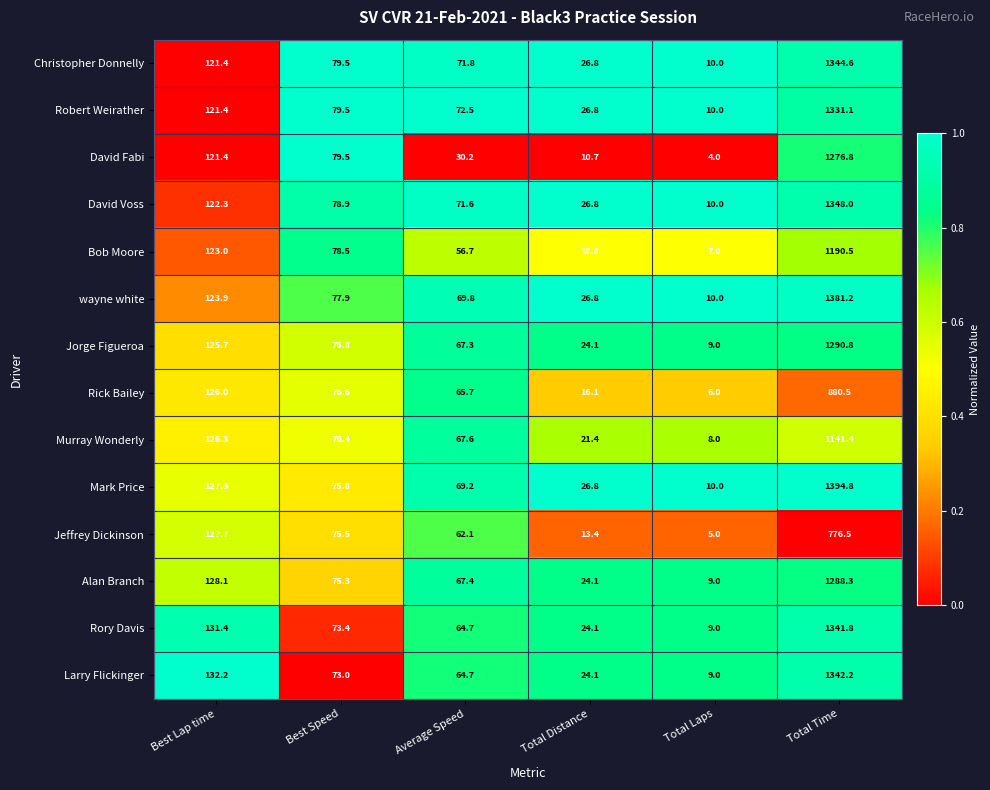

What is the difference between the maximum and second lowest values in the Larry Flickinger series?

1318.1